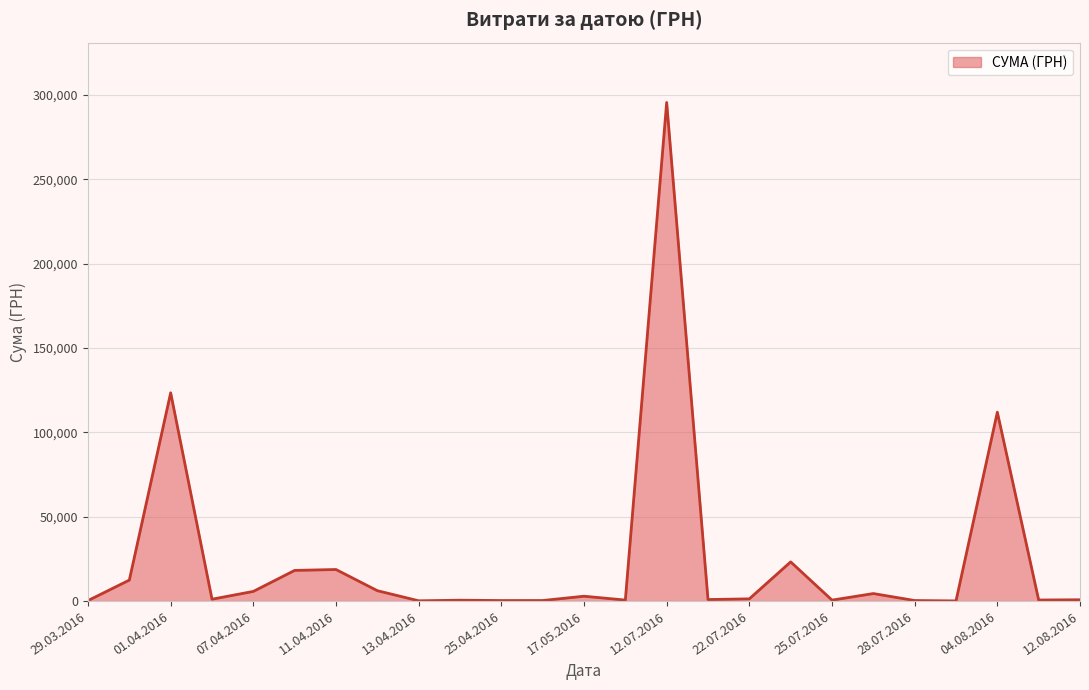

What is the greatest value displayed?

295638.6